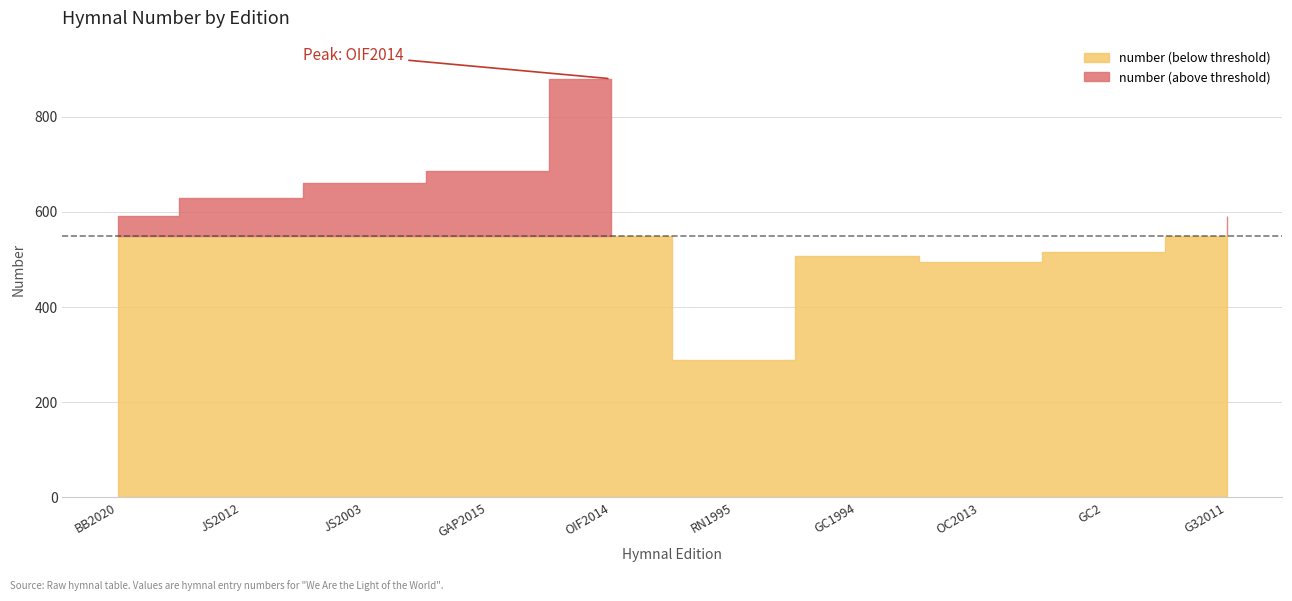

Which label corresponds to the largest value in the chart?

OIF2014